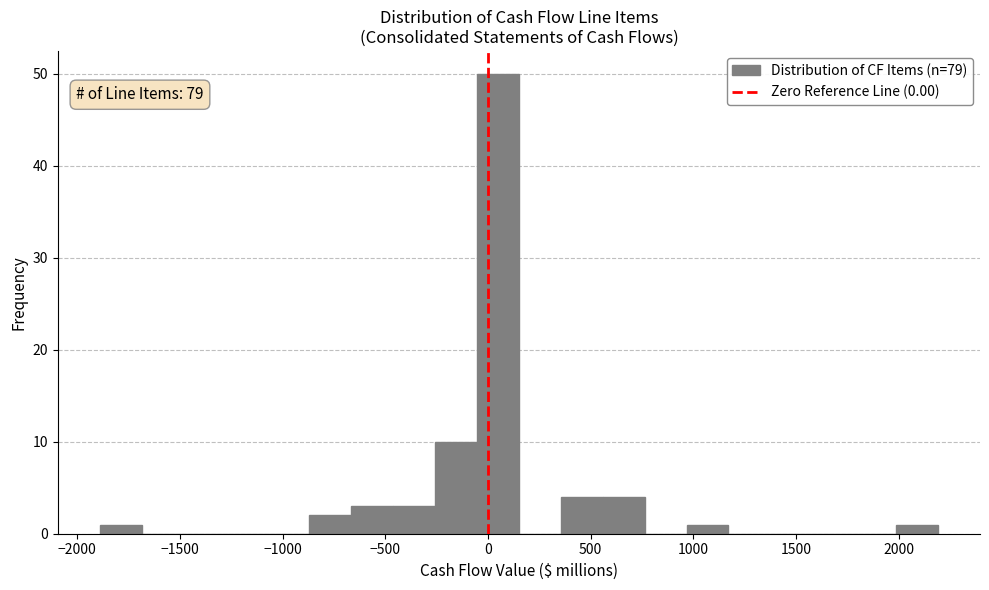

Which range on the x-axis has the tallest bar?

-50 to 150